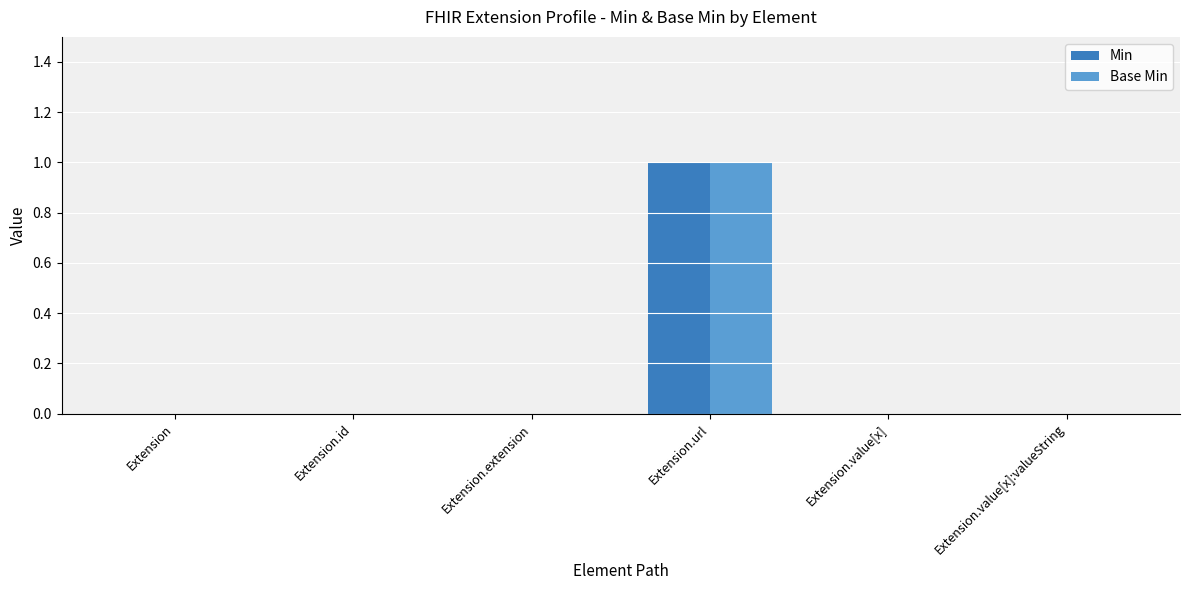

What is the difference between the Min values at Extension.extension and Extension.url?

1